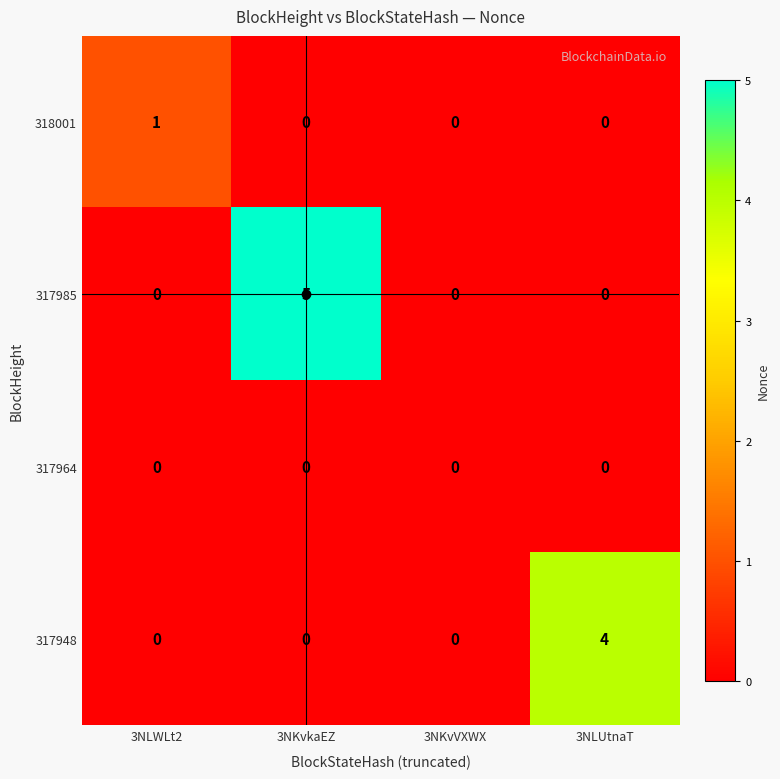

Count the number of data series in this chart.

4